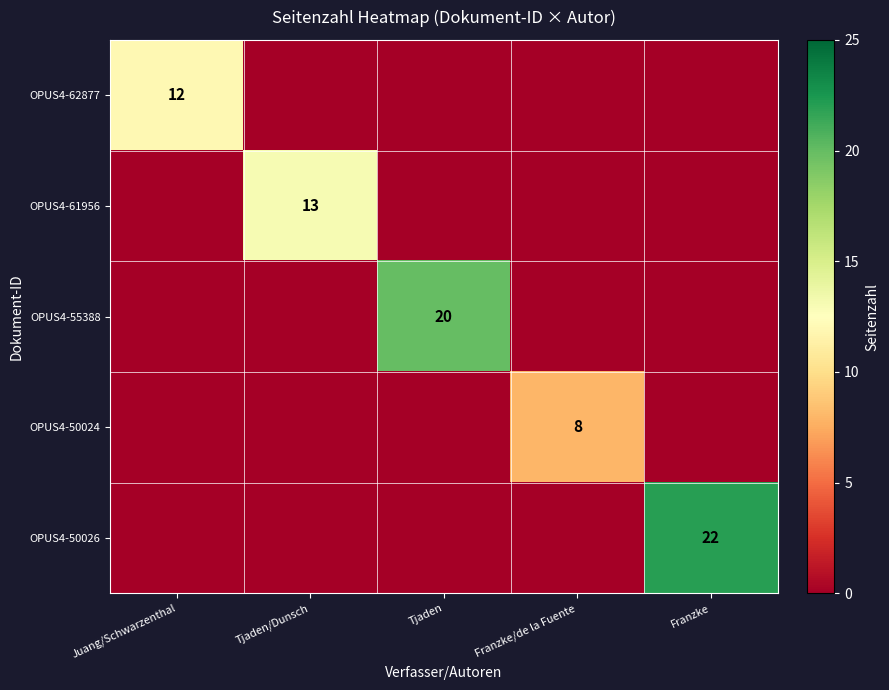

The OPUS4-62877 series shows 17 at Juang/Schwarzenthal. True or false?

False